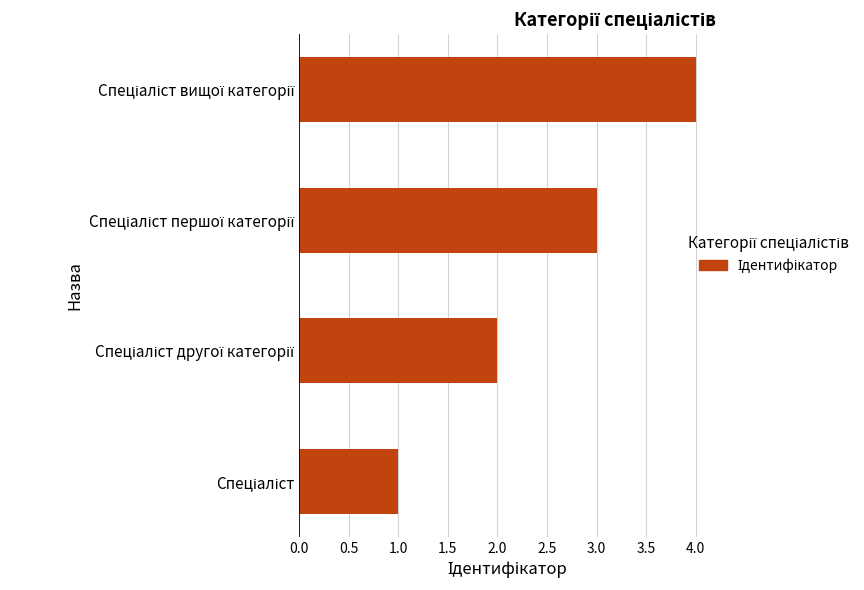

What is the difference between the maximum and minimum values?

3